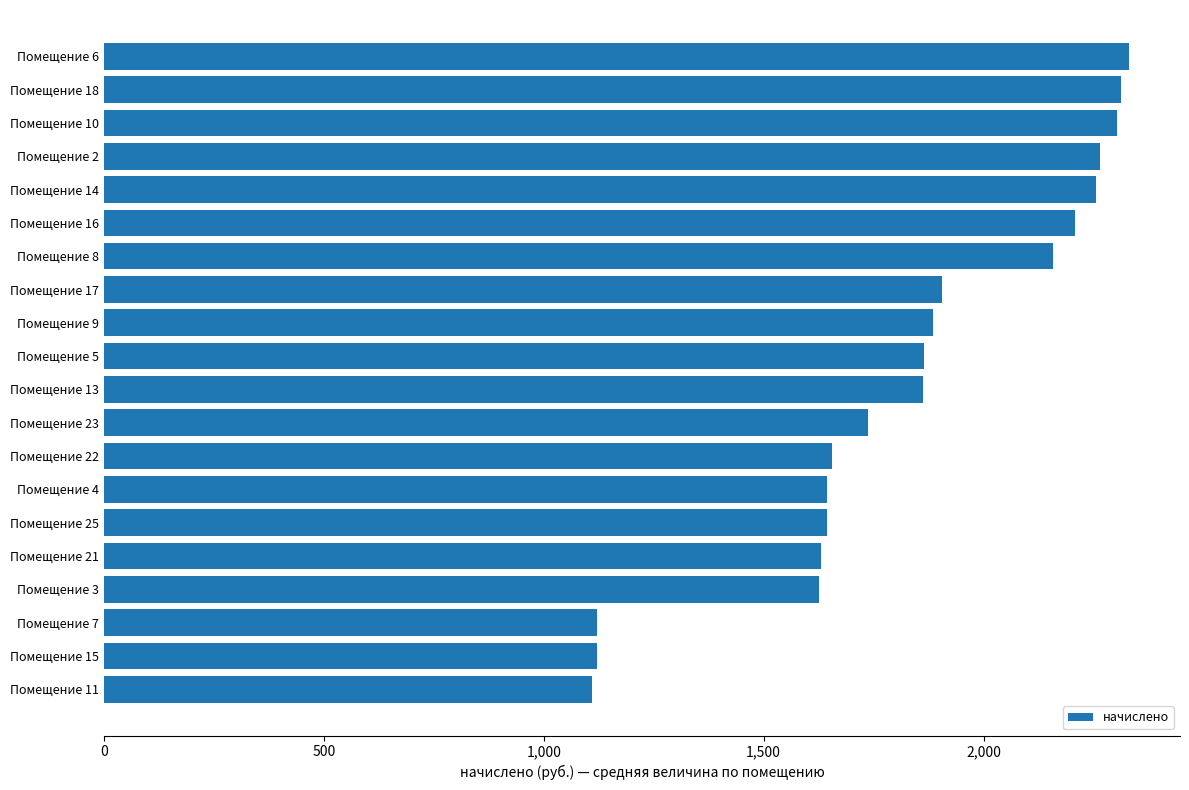

What is the label of the 3rd bar from the bottom?

Помещение 7